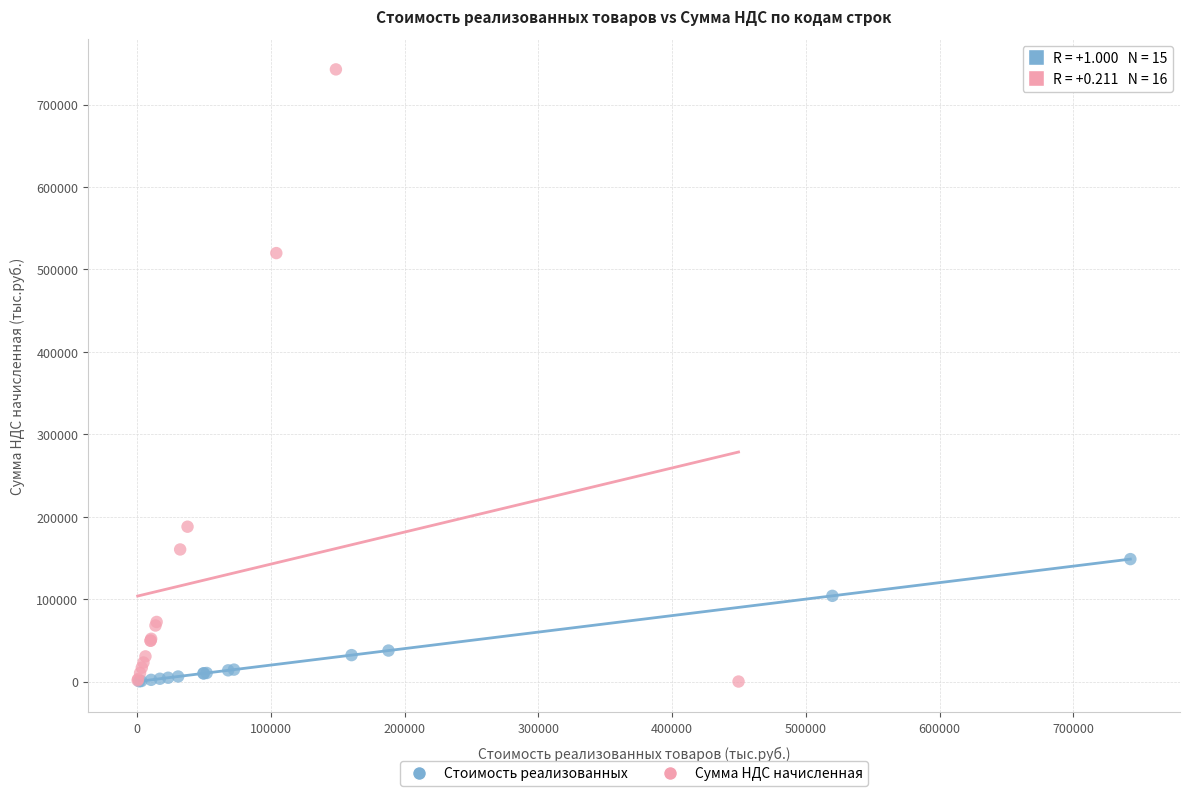

Which series contains the highest Y value?

Сумма НДС начисленная